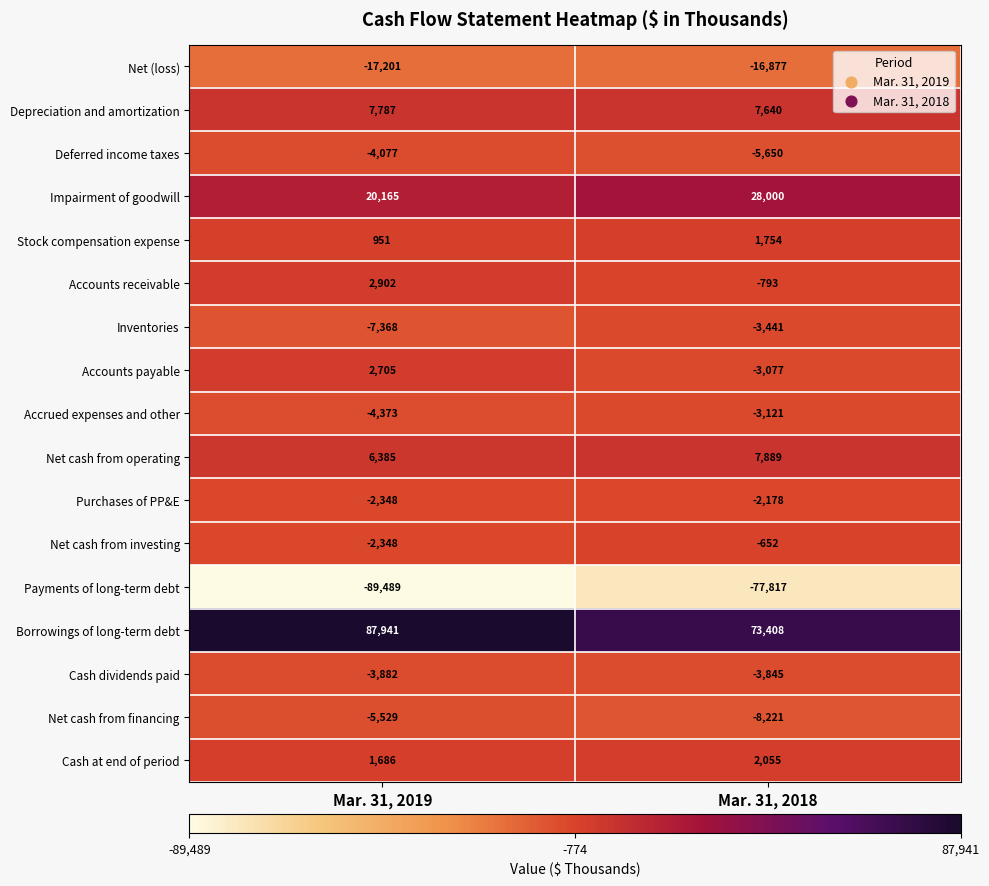

Which category has the highest value across all series?

Mar. 31, 2019